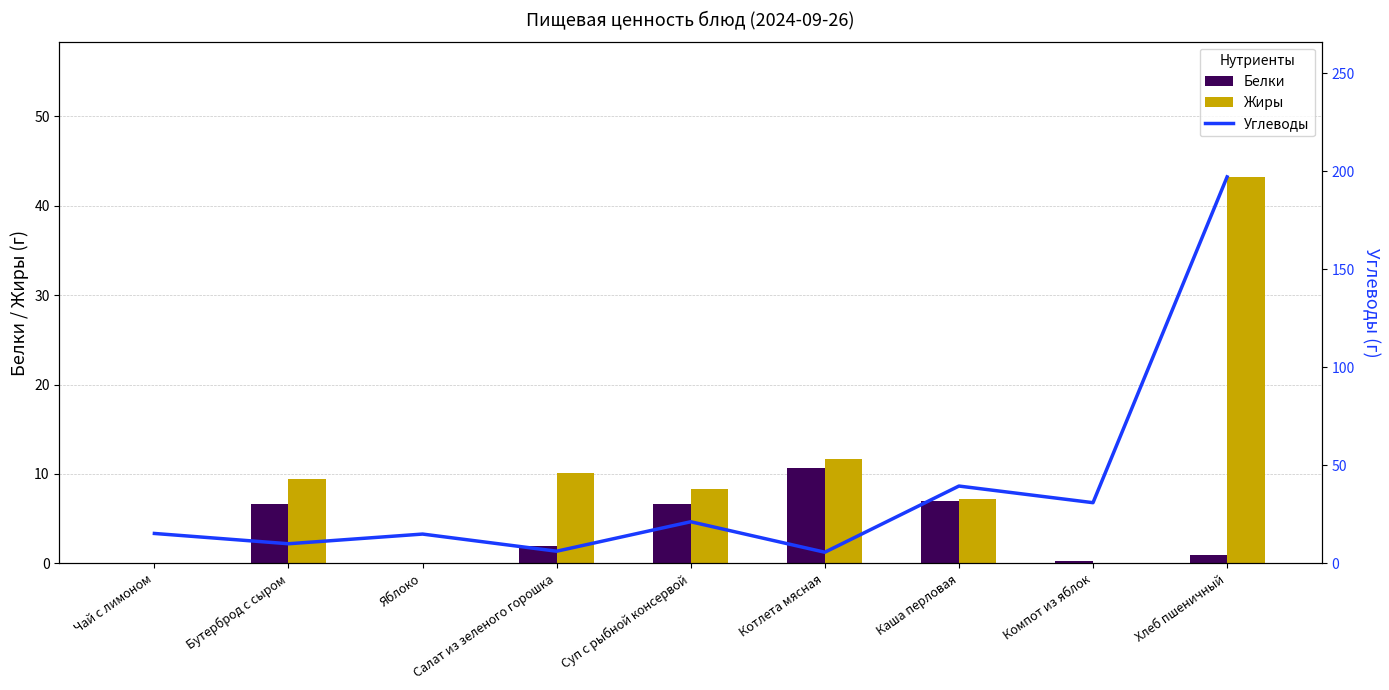

What is the average value of the Углеводы series?

37.9